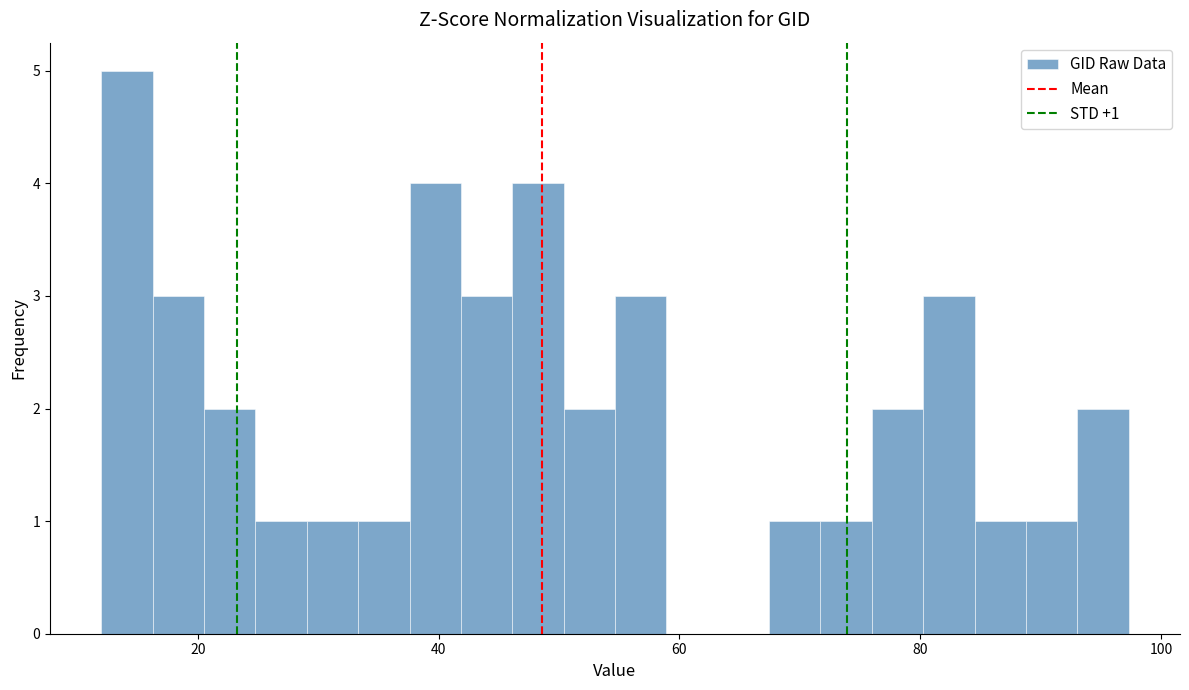

Around what value on the x-axis is the tallest bar? Give the approximate position of its centre, as read against the axis.

14